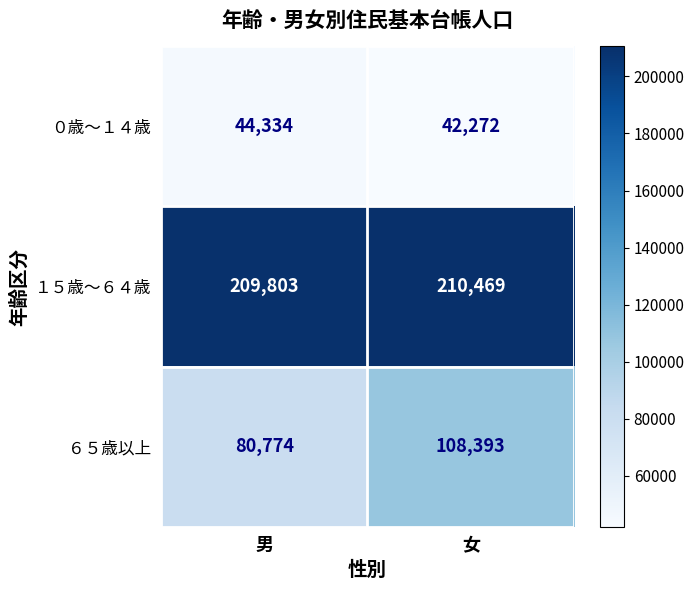

Is it true that ６５歳以上 equals 46869 at 男?

False